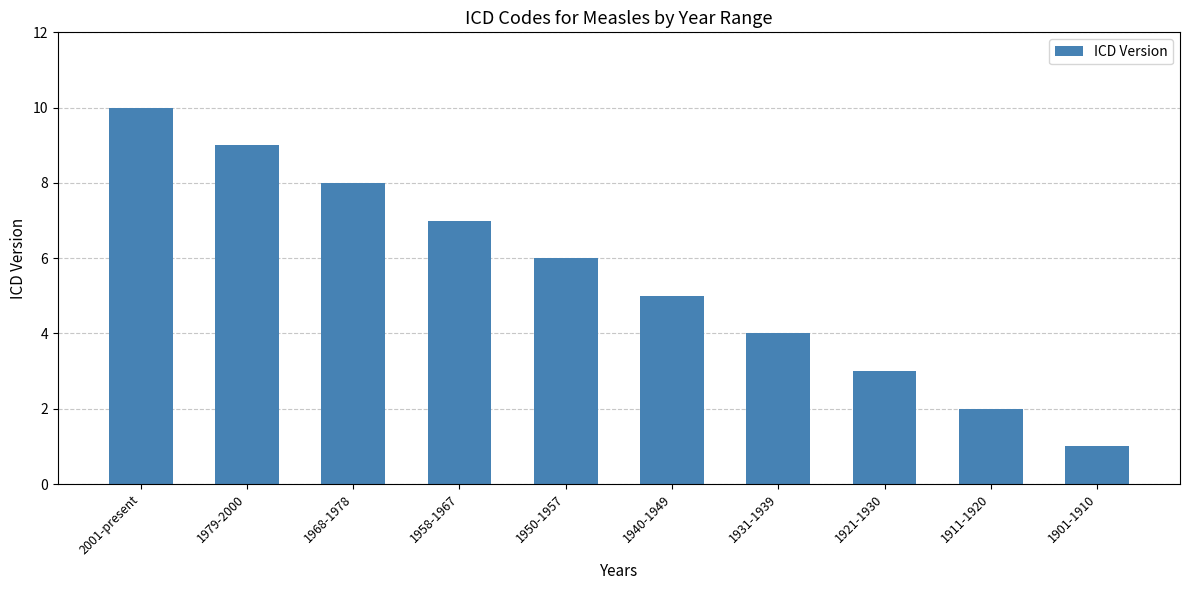

Is it true that the value at 1968-1978 is 3?

False